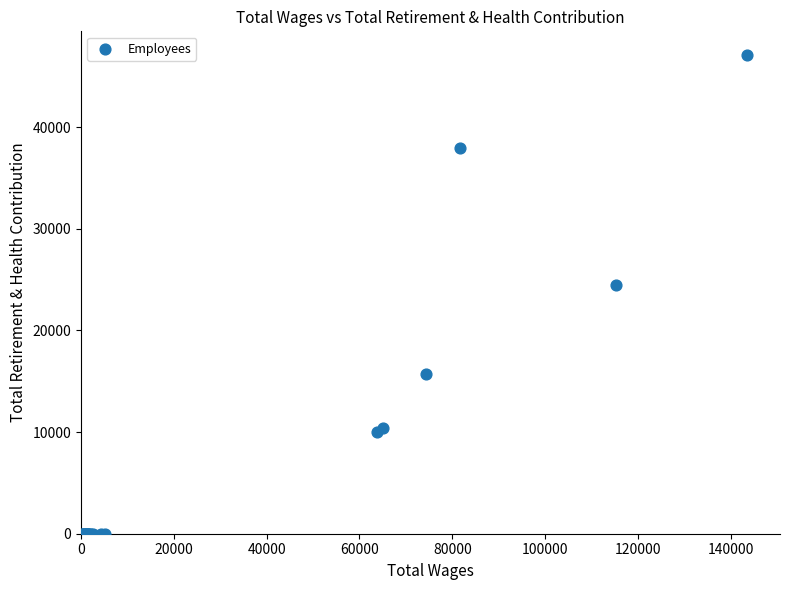

What Y value in the scatter plot is closest to 23528?

24458